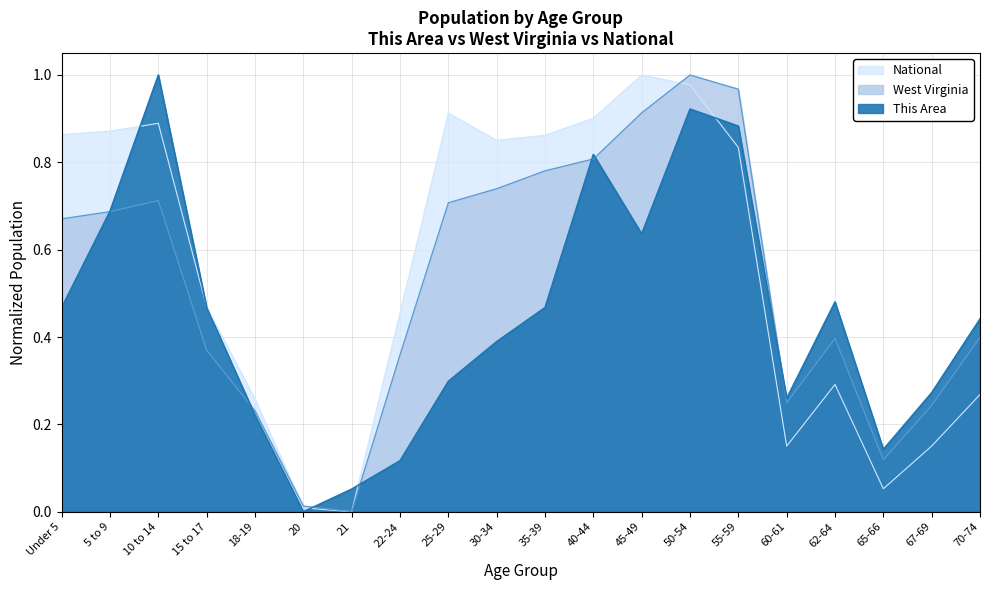

What is the difference between the maximum and minimum values in the National series?

1.0